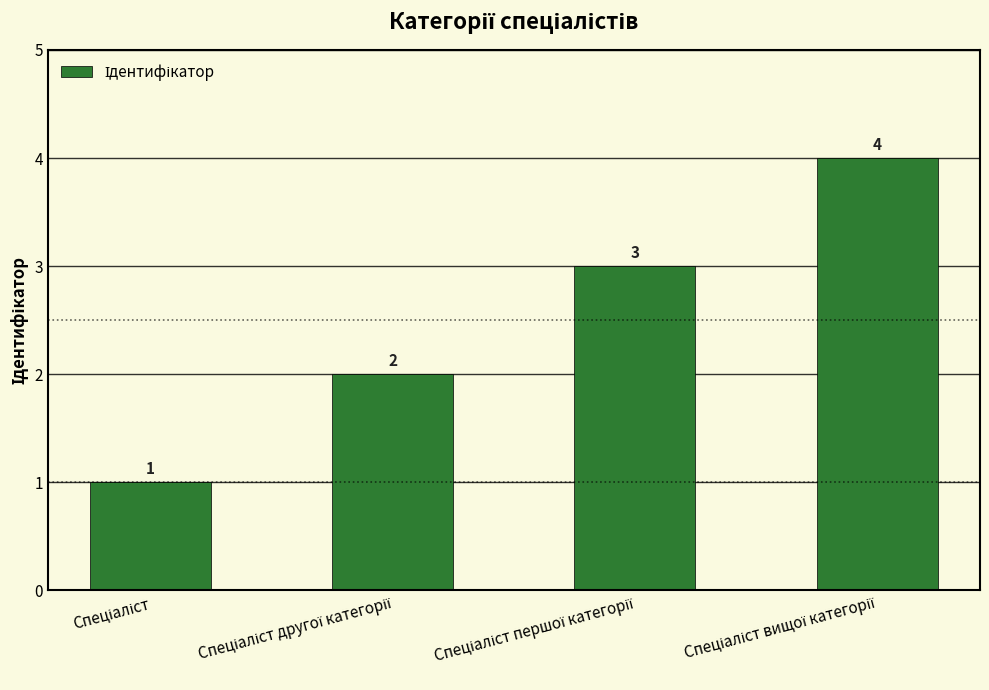

What is the greatest value displayed?

4